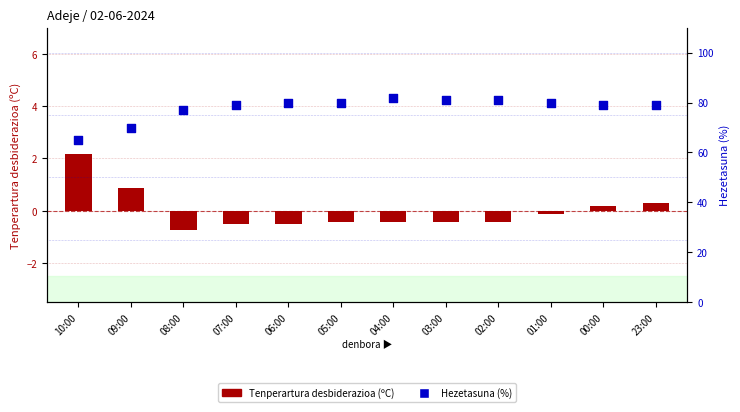

At how many categories does at least one series exceed 78?

9